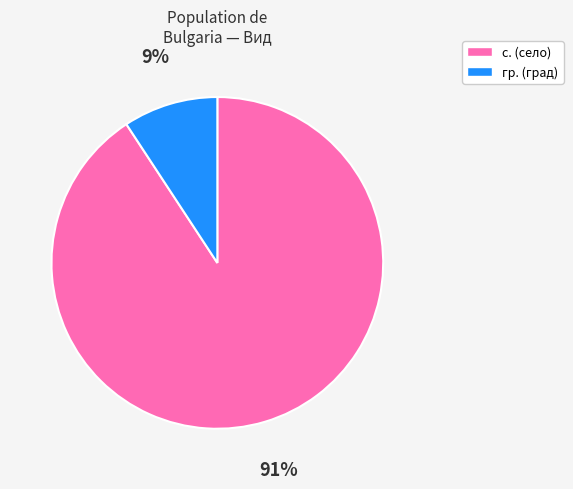

To the nearest percent, what is the average slice percentage?

50%